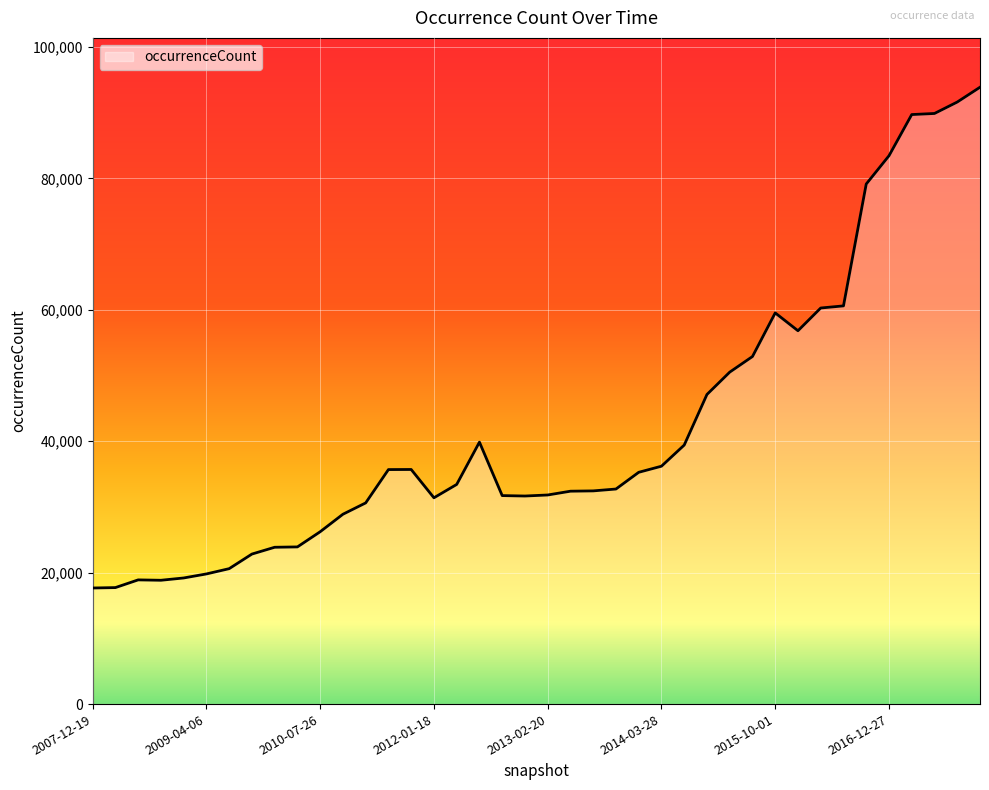

What is the difference between the maximum and minimum values?

76200